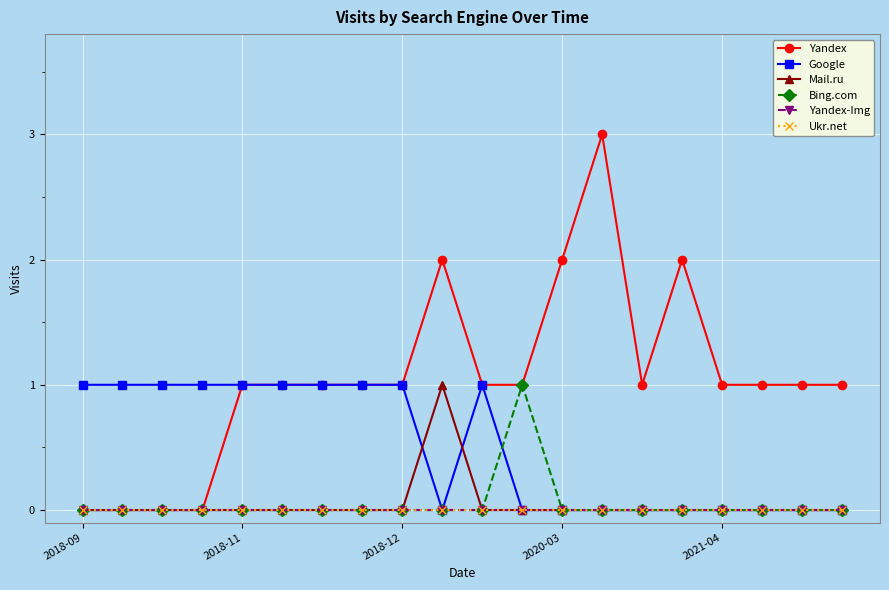

Where is Google nearest to the value 0?

9